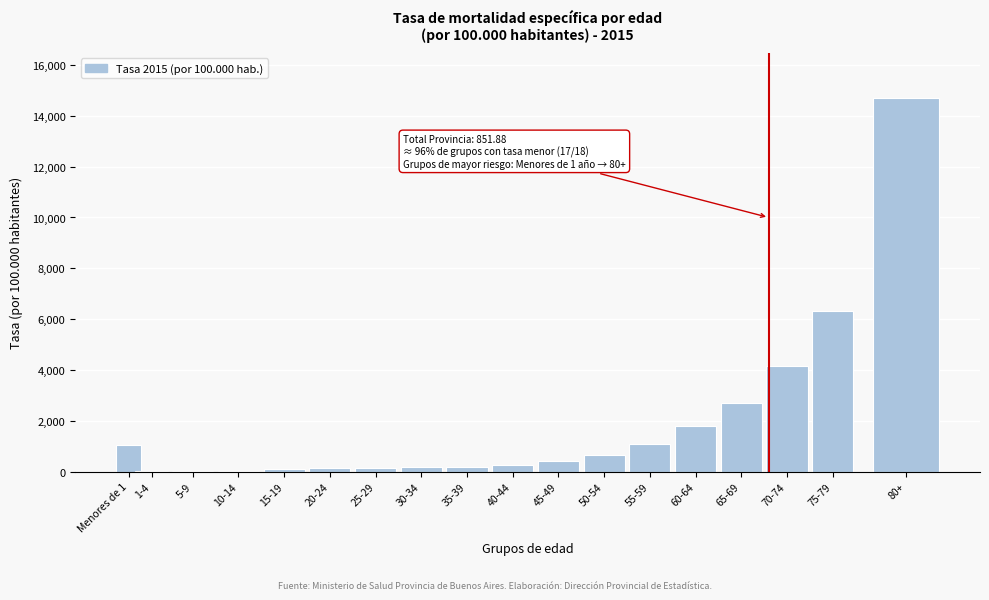

At which category does the chart reach its peak across all series?

80+